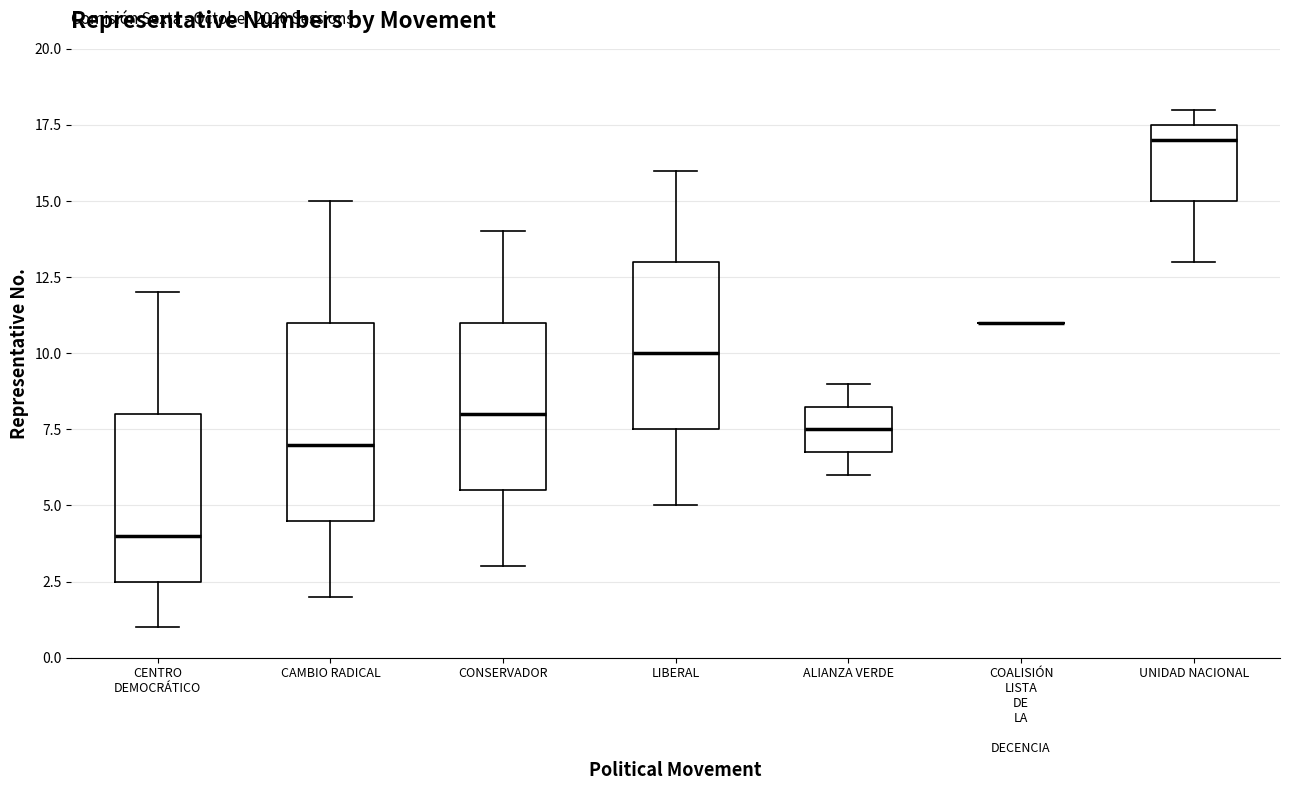

Reading left to right, transcribe this box plot: for each box, give where its median line is, the range the box spans, and where its two whiskers end, as read against the y-axis. The values are not printed on the chart, so give them approximately, as read against the axis.

CENTRO DEMOCRÁTICO: median 4.0, box 2.5 to 8.0, whiskers 1.0 to 12.0
CAMBIO RADICAL: median 7.0, box 4.5 to 11.0, whiskers 2.0 to 15.0
CONSERVADOR: median 8.0, box 5.5 to 11.0, whiskers 3.0 to 14.0
LIBERAL: median 10.0, box 7.5 to 13.0, whiskers 5.0 to 16.0
ALIANZA VERDE: median 7.5, box 7.0 to 8.5, whiskers 6.0 to 9.0
COALISIÓN LISTA DE LA DECENCIA: box collapsed to a line at 11.0, whiskers 11.0 to 11.0
UNIDAD NACIONAL: median 17.0, box 15.0 to 17.5, whiskers 13.0 to 18.0